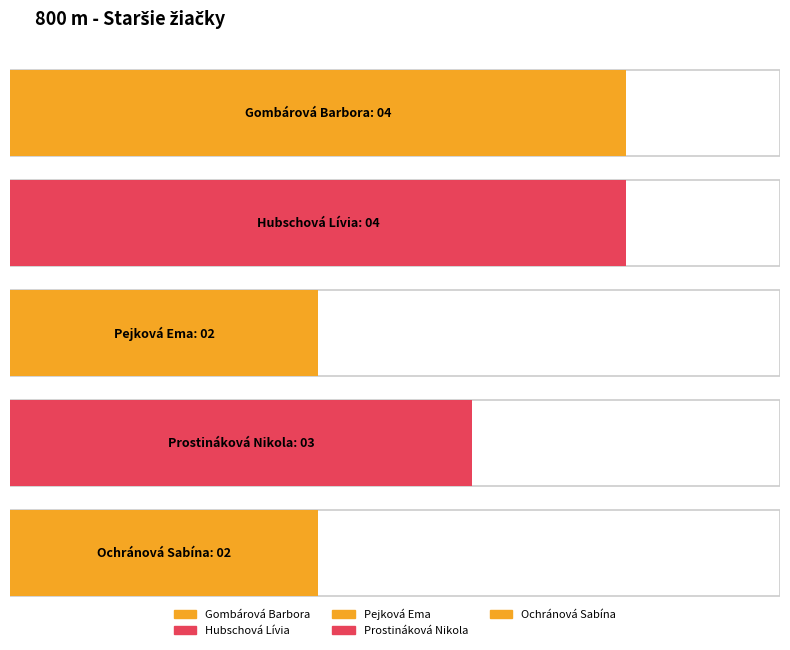

What is the sum of the values at Gombárová Barbora and Hubschová Lívia?

8